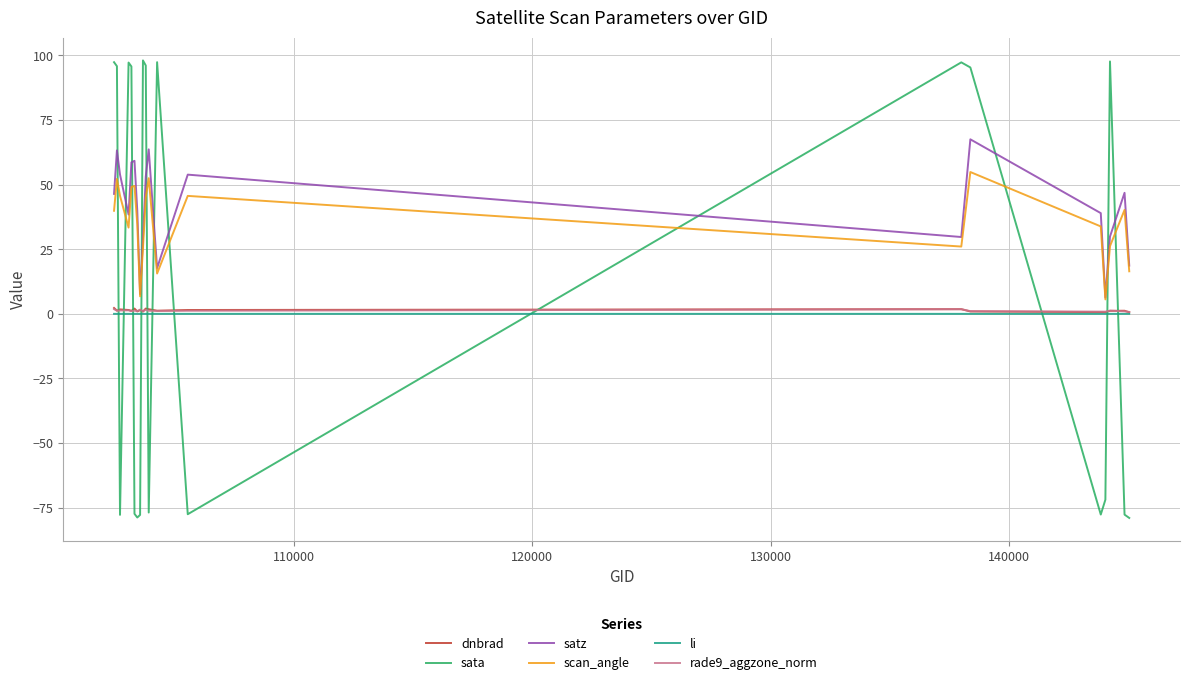

Which series has the widest spread of values?

sata